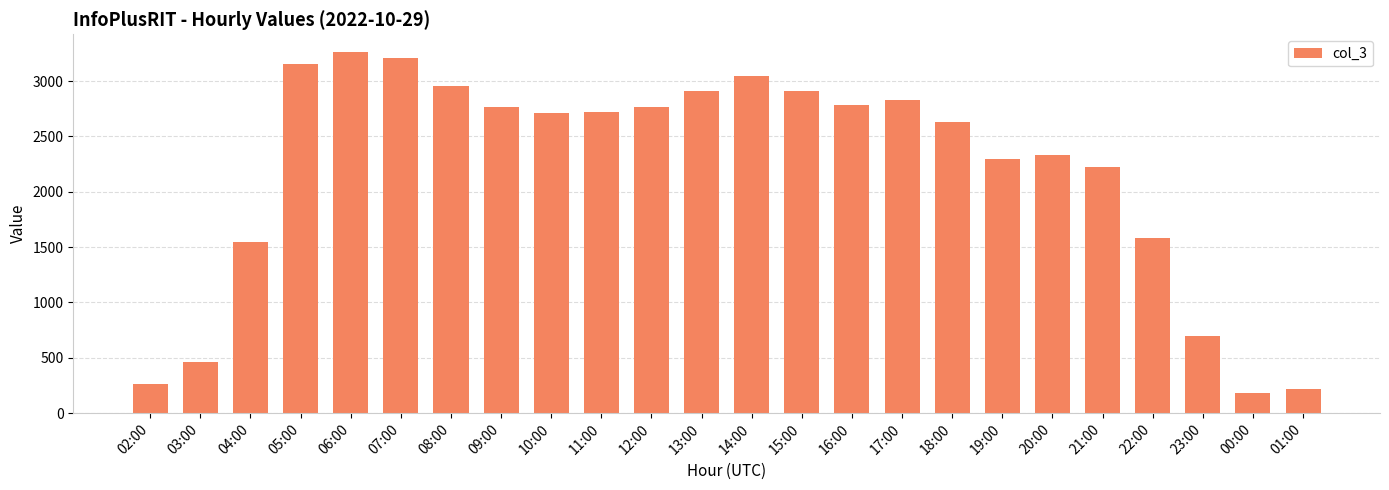

What is the smallest value displayed?

182